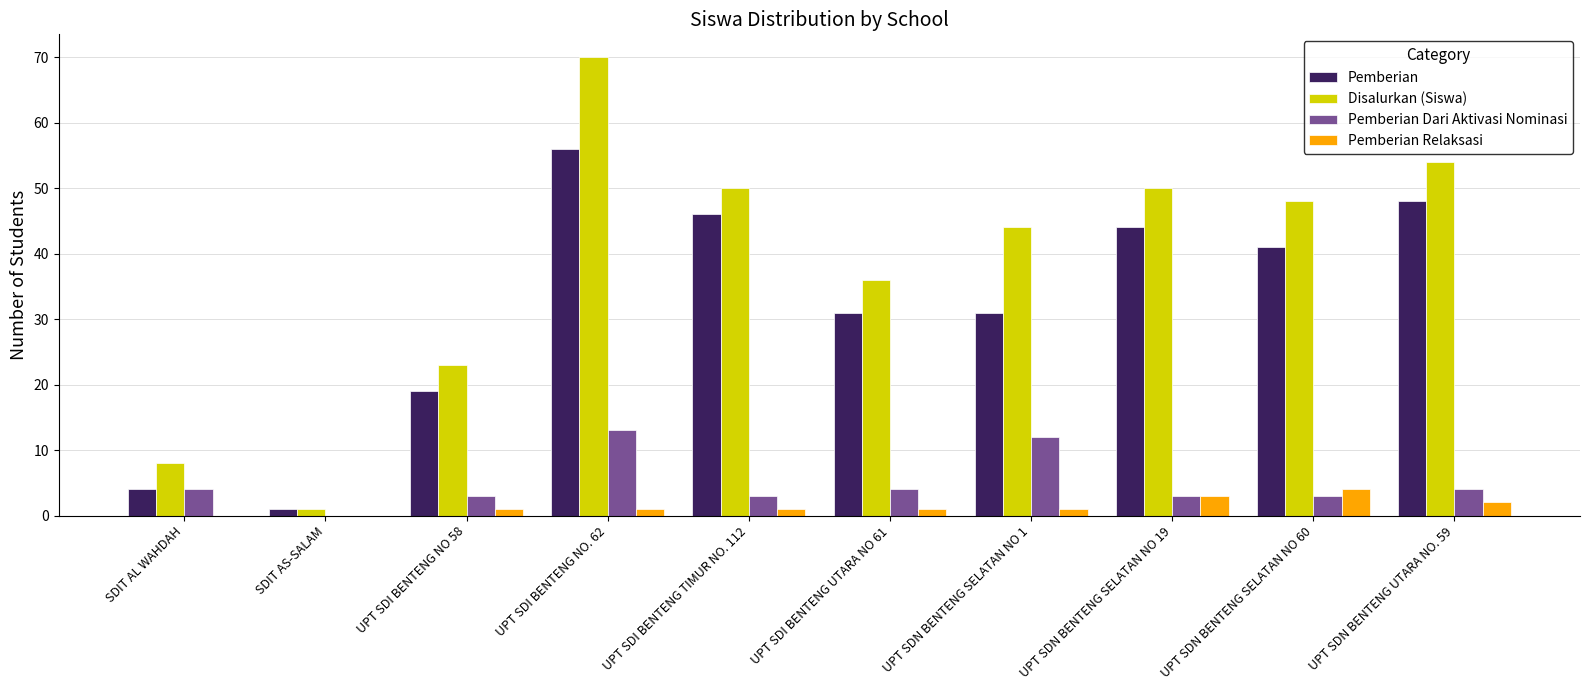

At which label is Disalurkan (Siswa) closest to 35?

UPT SDI BENTENG UTARA NO 61